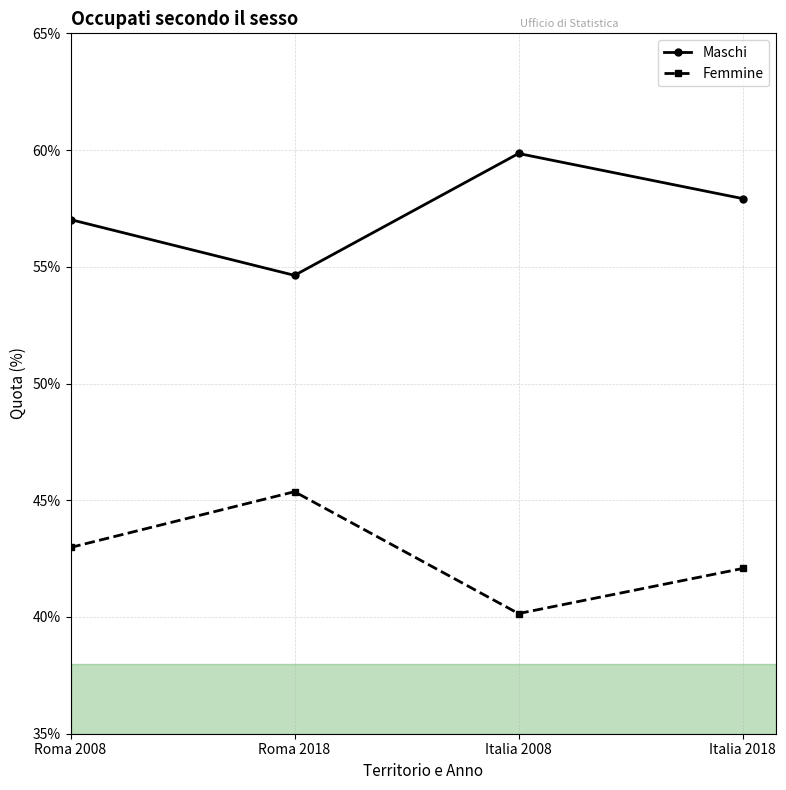

What is the total value across all series at Roma 2018?

100.0